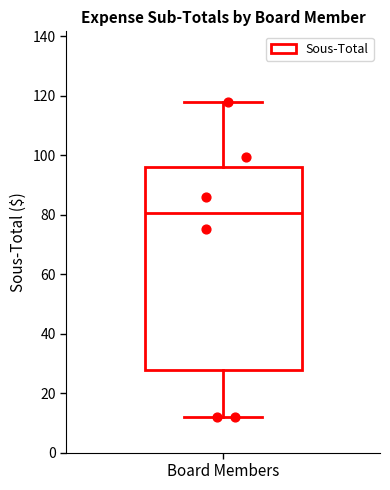

Where does the upper whisker of the box for Board Members end on the y-axis? The values are not printed on the chart, so give them approximately, as read against the axis.

118